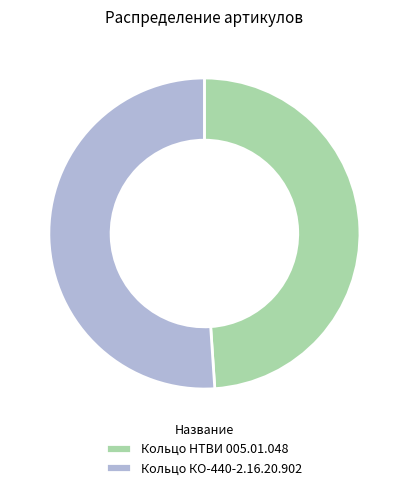

Between Кольцо НТВИ 005.01.048 and Кольцо КО-440-2.16.20.902, which is larger?

Кольцо КО-440-2.16.20.902